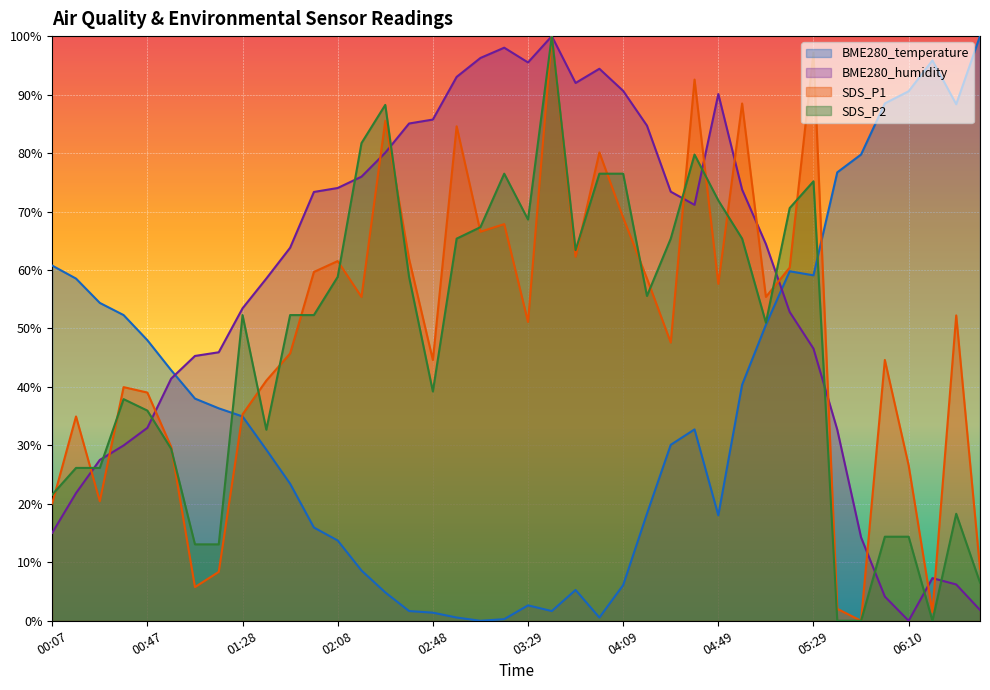

What is the label of the 30th point from the right?

01:48